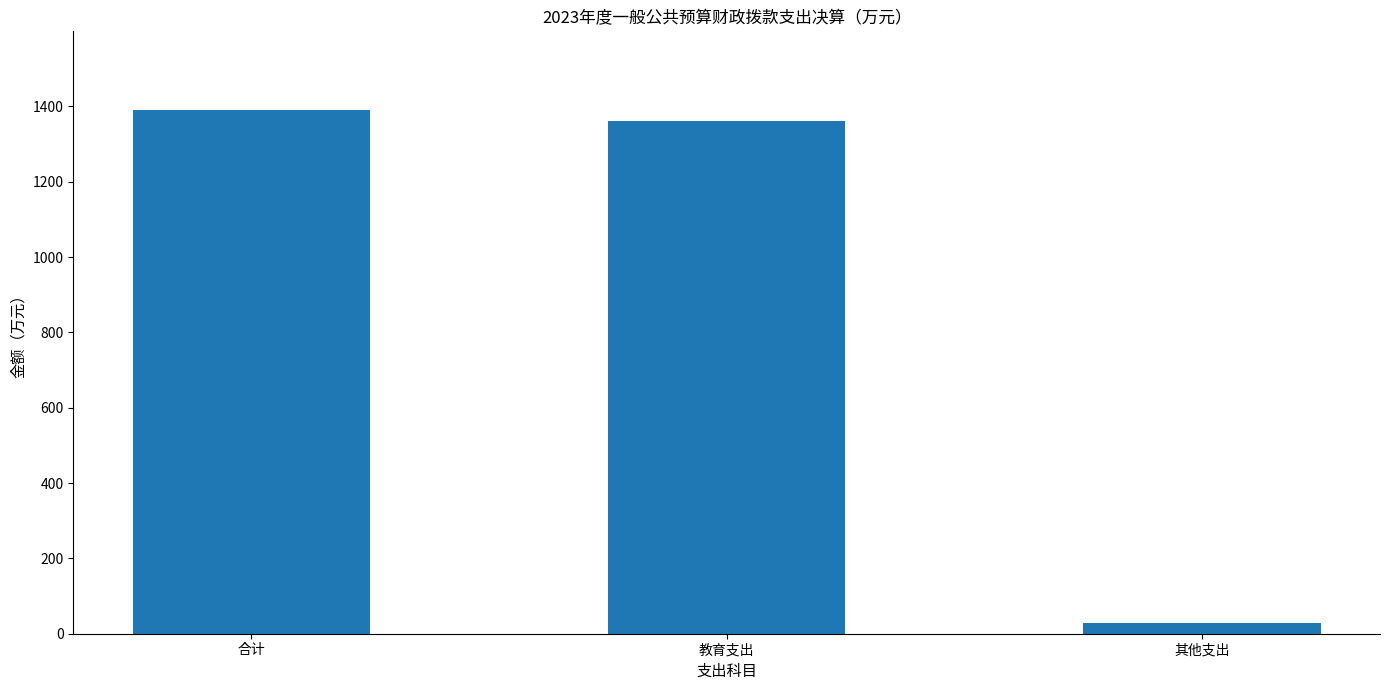

What is the difference between the maximum and minimum values?

1361.8